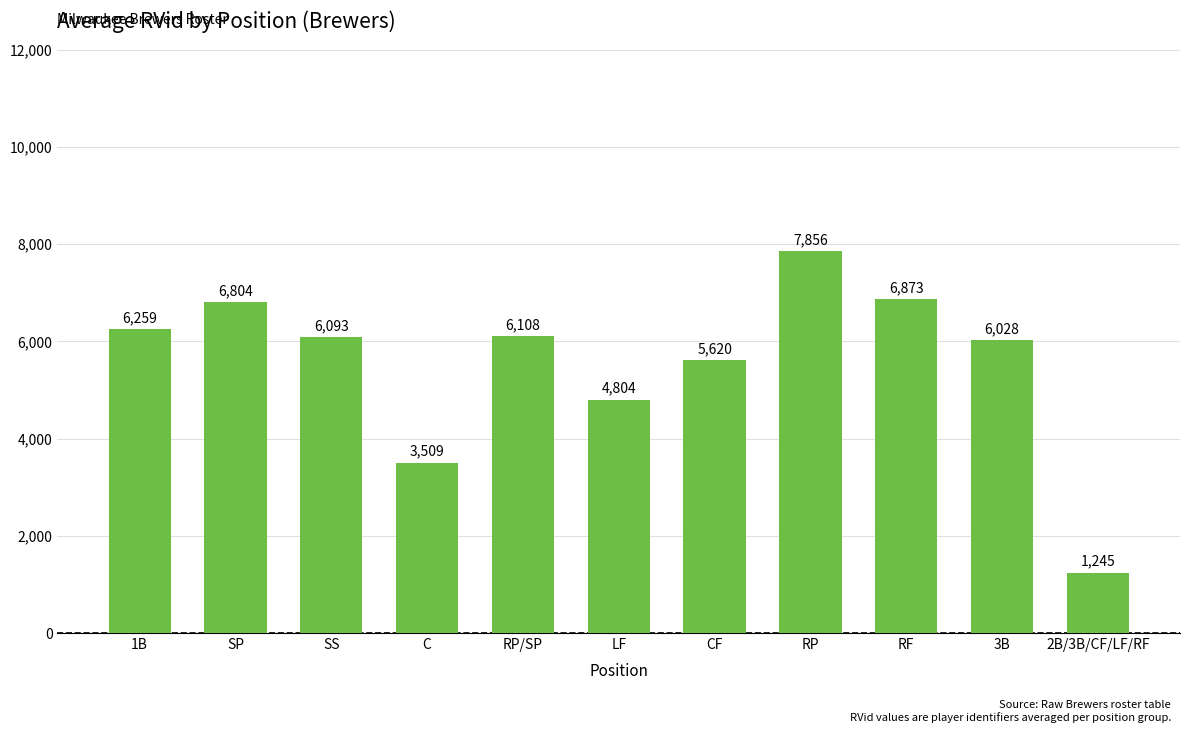

Which has a higher value, 2B/3B/CF/LF/RF or SS?

SS